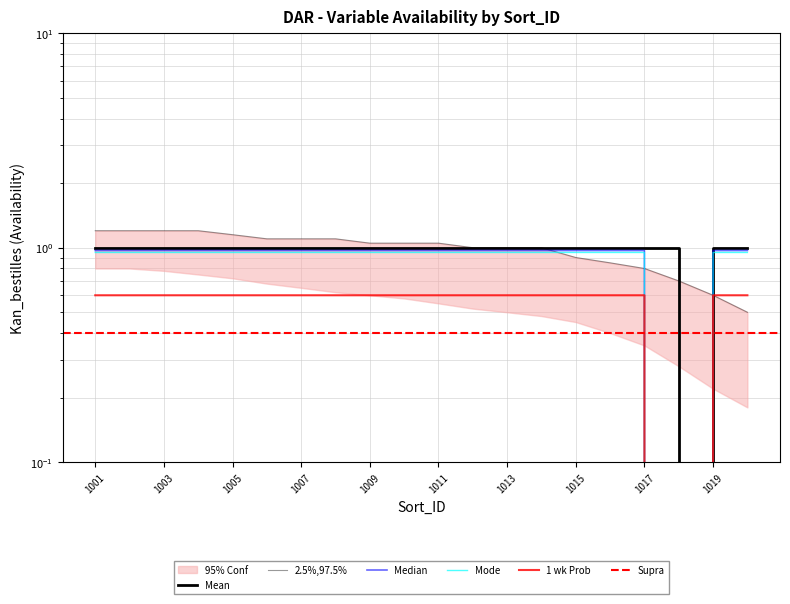

Which label corresponds to the largest value in the chart?

1001